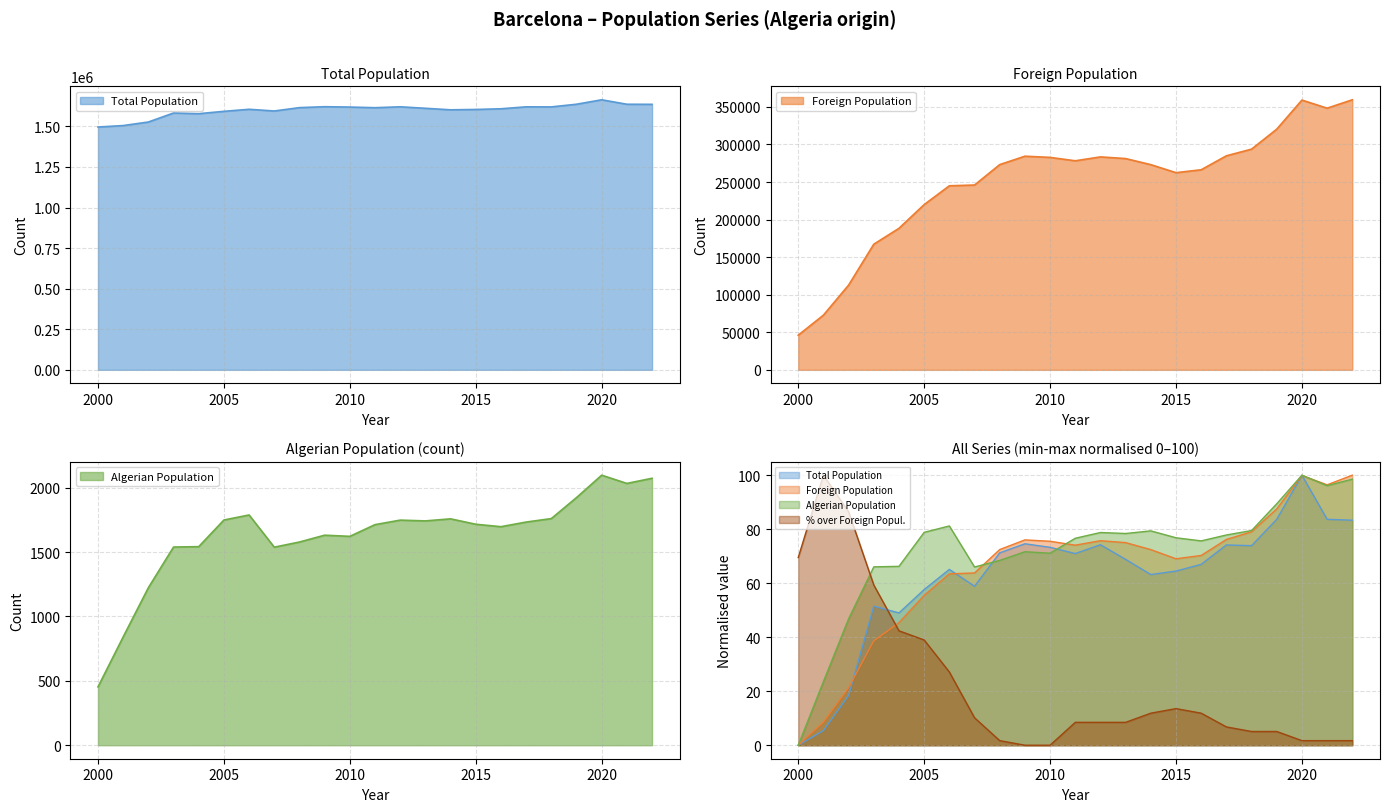

List the labels in order of % over Foreign Popul. value, smallest first.

2009, 2010, 2008, 2020, 2021, 2022, 2018, 2019, 2017, 2011, 2012, 2013, 2007, 2014, 2016, 2015, 2006, 2005, 2004, 2003, 2000, 2002, 2001